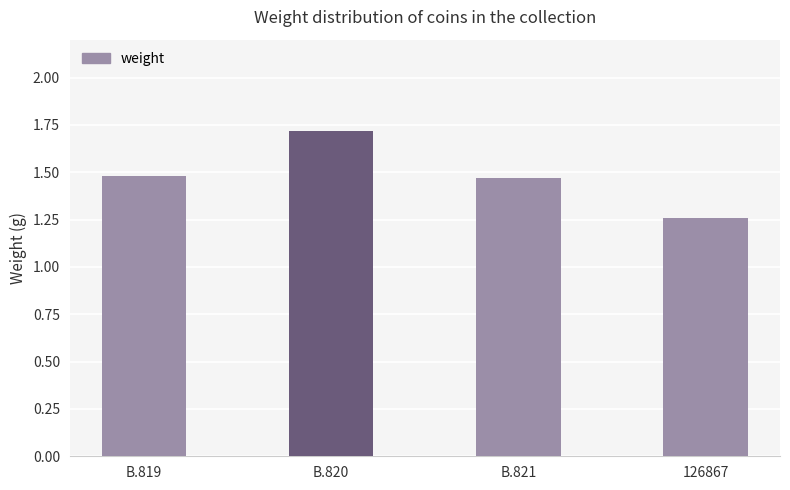

Is it true that the value at B.821 is 2.0?

False